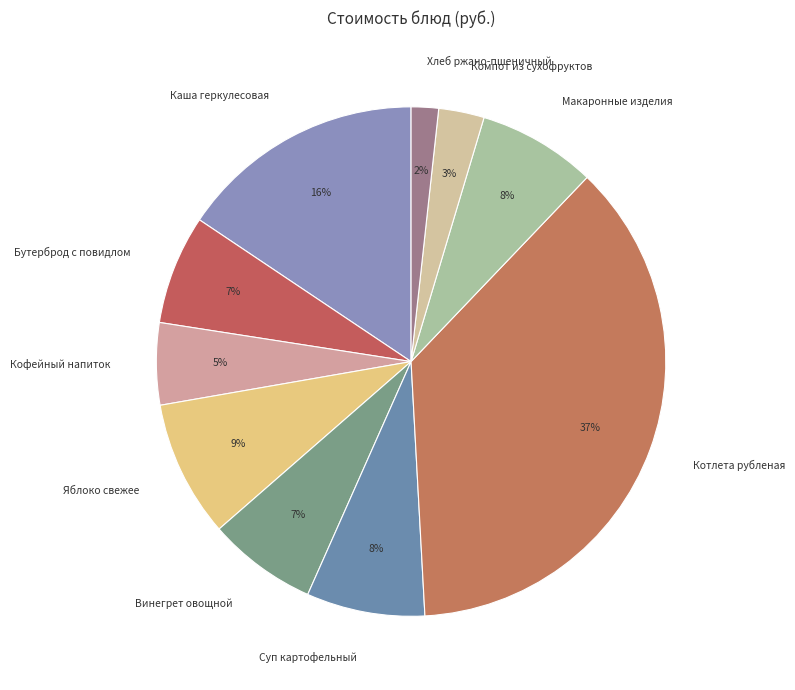

To the nearest percent, what portion does Яблоко свежее represent?

9%